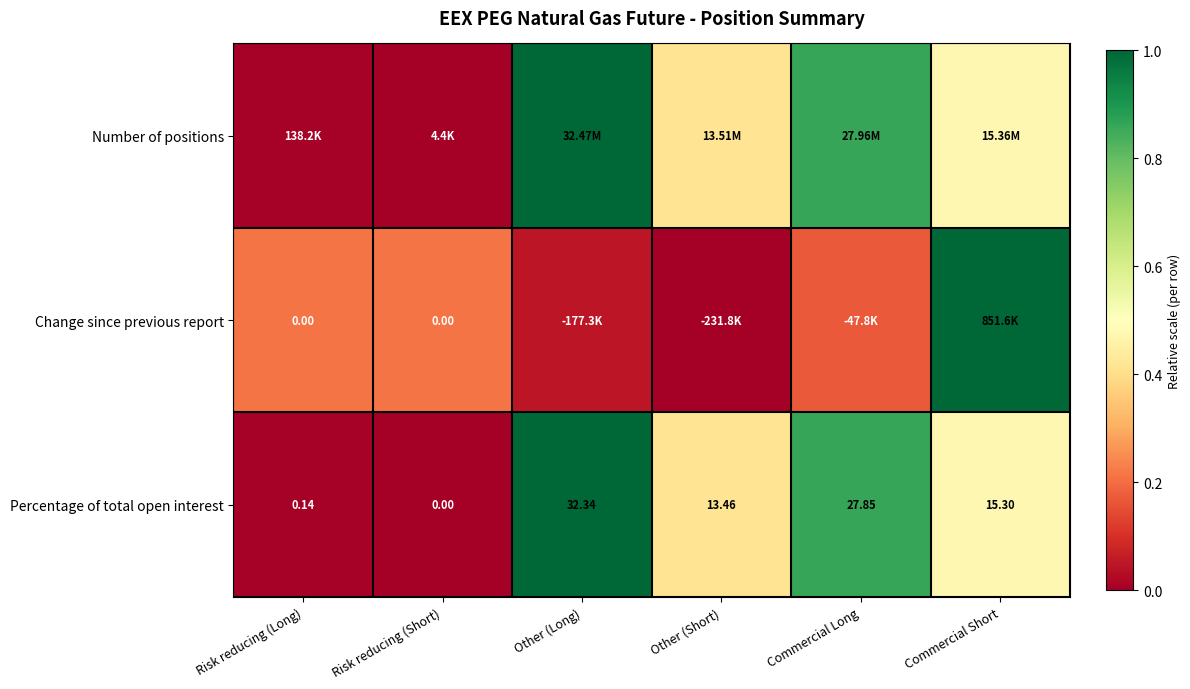

Is the value of Change since previous report at Risk reducing (Long) greater than the value of Percentage of total open interest at Commercial Long?

No